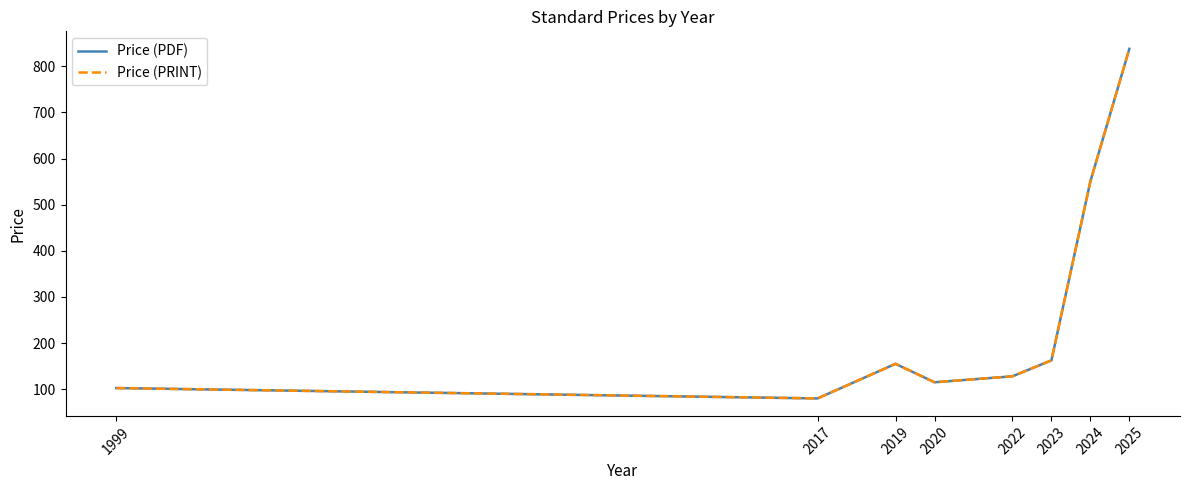

How many interior local peaks does the Price (PRINT) series have?

1